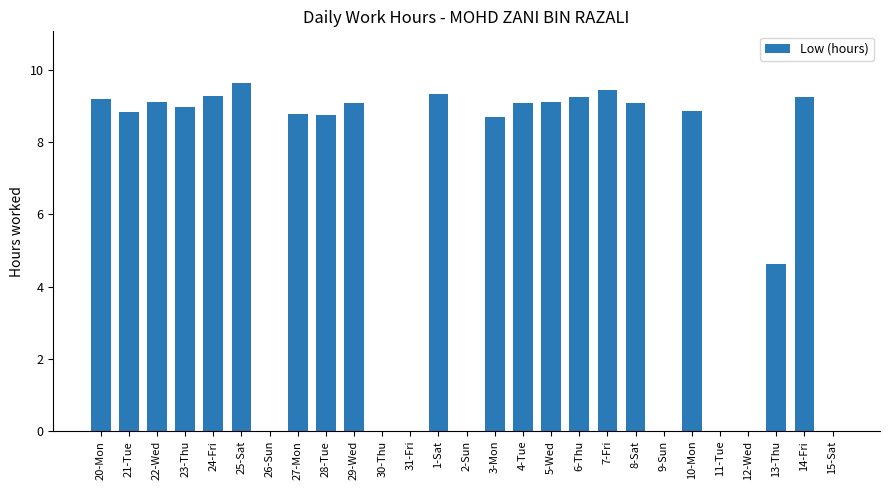

How many values exceed 8?

18